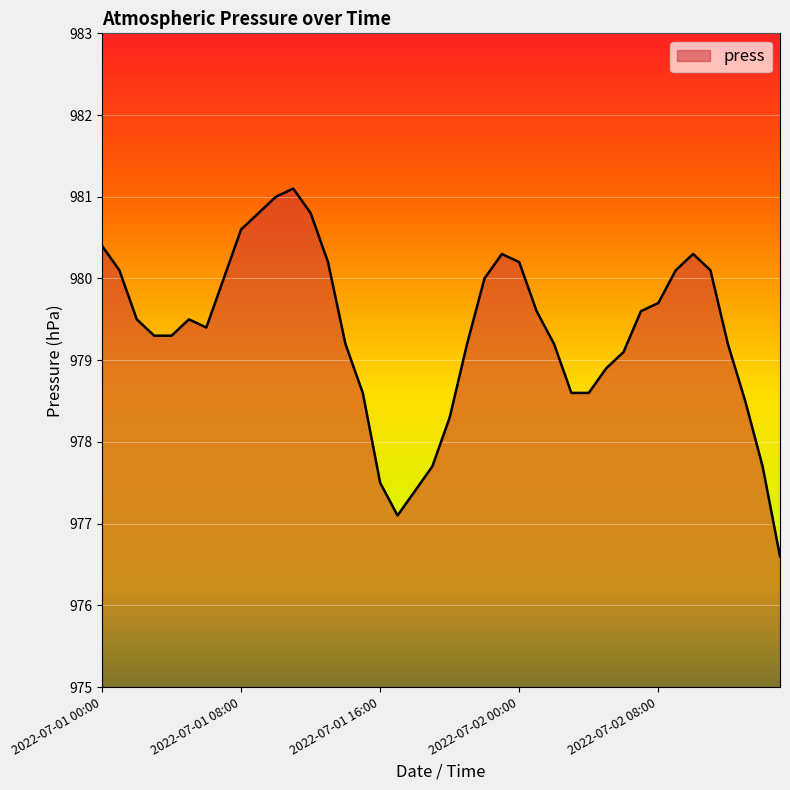

What is the difference between the maximum and minimum values?

4.5